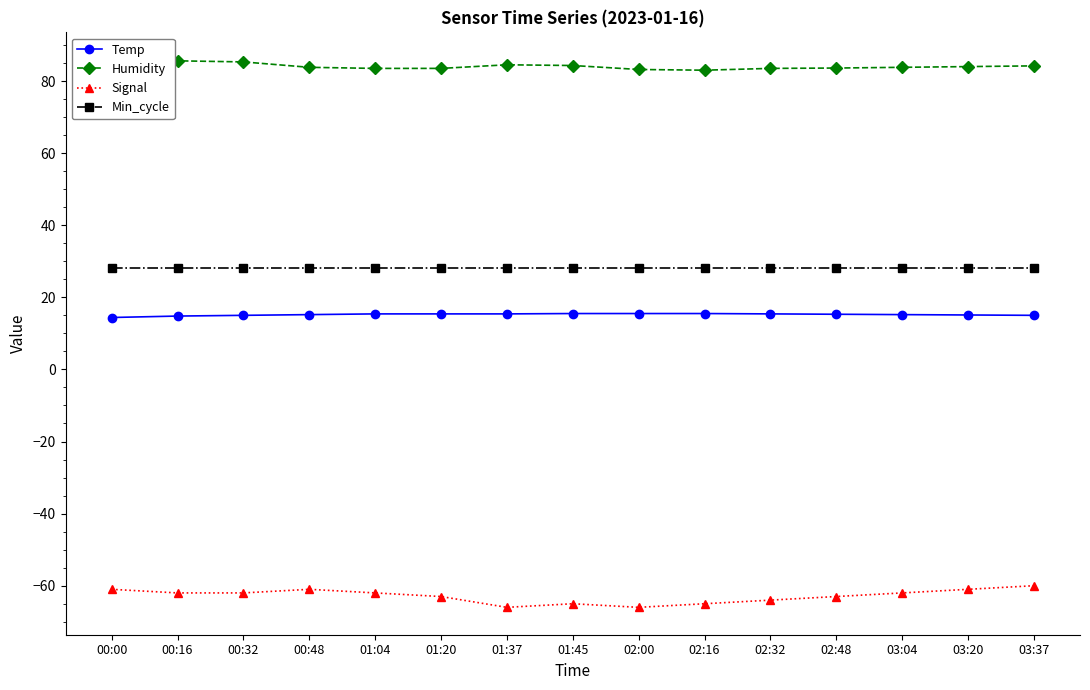

At which category is the sum across all series the highest?

00:00